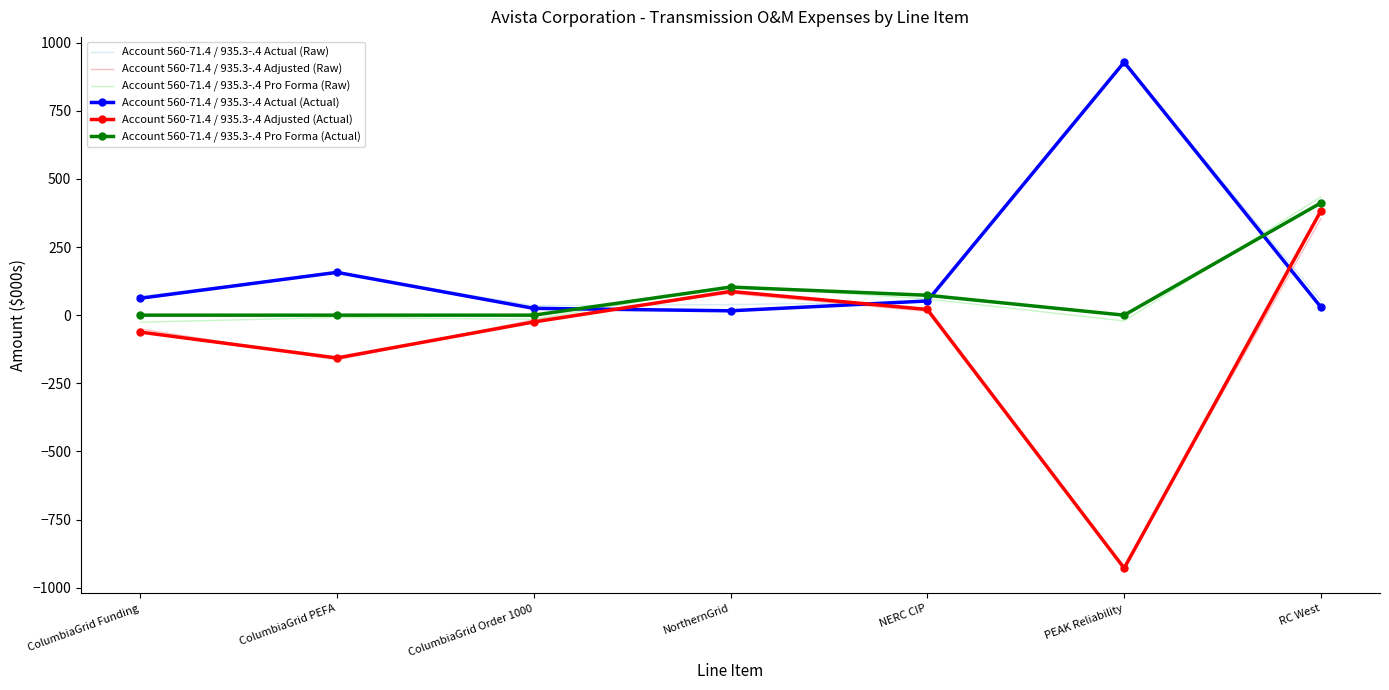

At which category does the chart reach its peak across all series?

PEAK Reliability